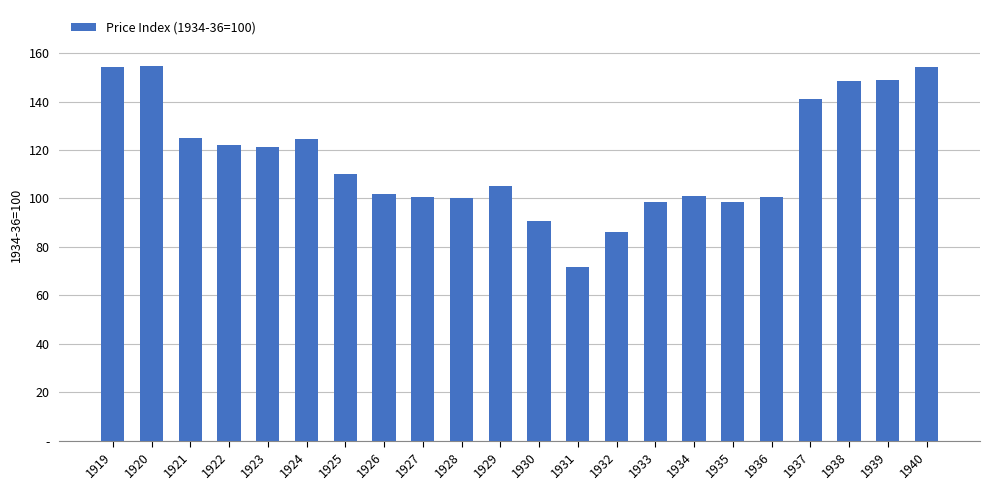

Reading left to right, transcribe all the data shown in this chart.

1919=154.1	1920=154.6	1921=125.1	1922=121.9	1923=121.2	1924=124.6	1925=110.2	1926=102.0	1927=100.5	1928=100.2	1929=105.2	1930=90.6	1931=71.5	1932=86.0	1933=98.7	1934=100.9	1935=98.6	1936=100.5	1937=141.1	1938=148.3	1939=148.7	1940=154.1